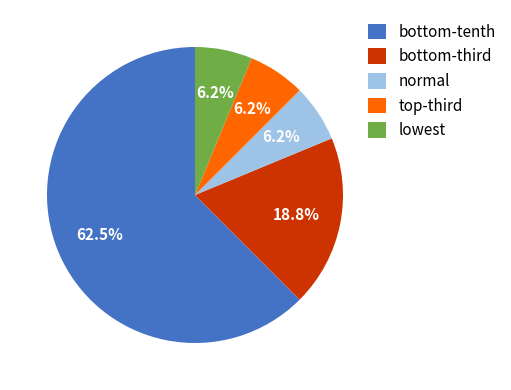

What percentage is the normal slice, to the nearest percent?

6%